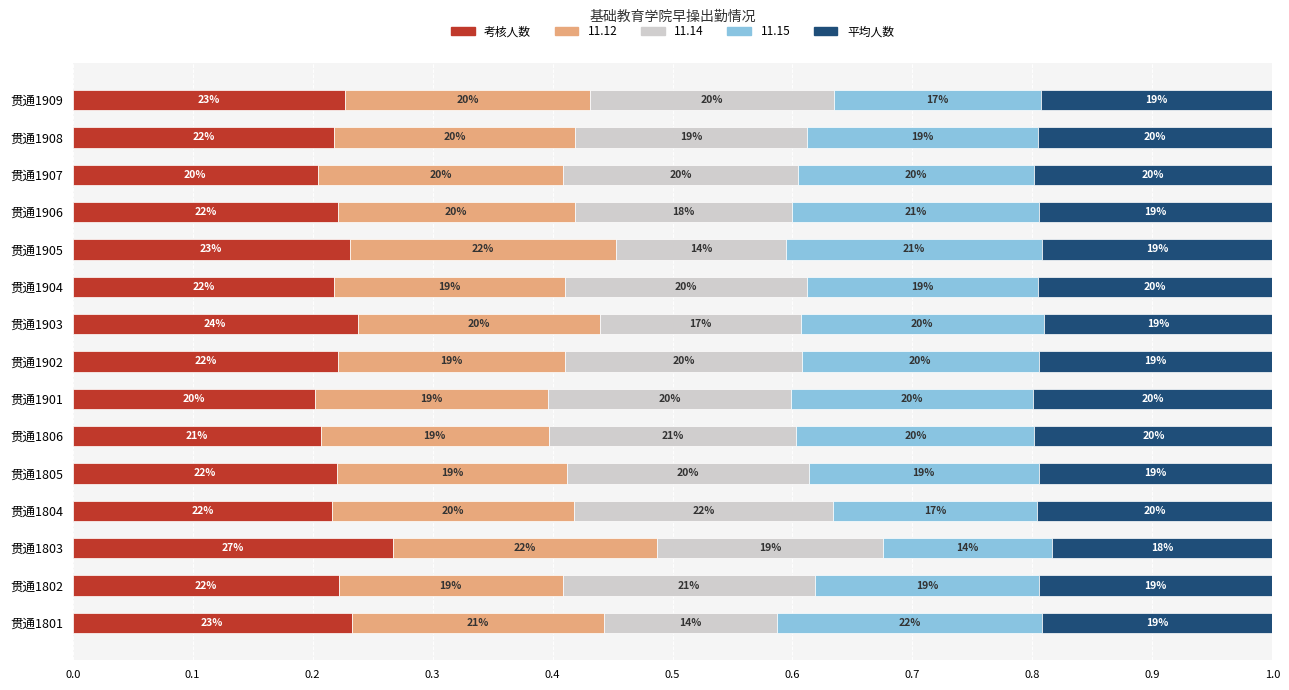

What are all the series names shown in the legend?

考核人数, 11.12, 11.14, 11.15, 平均人数